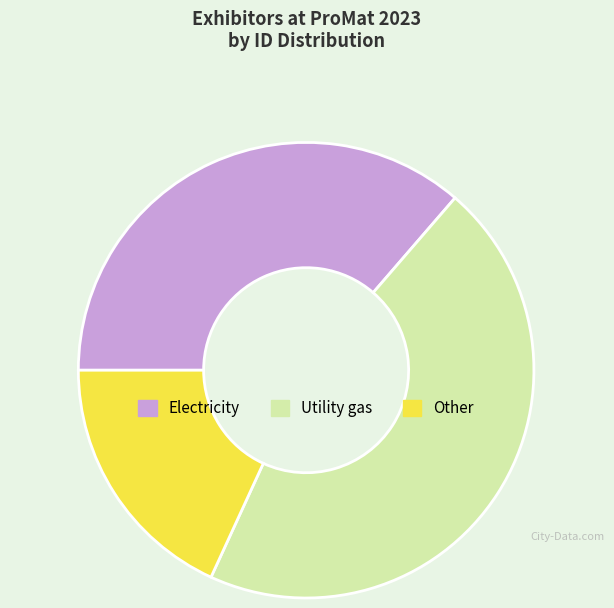

Which slice is the largest?

Utility gas